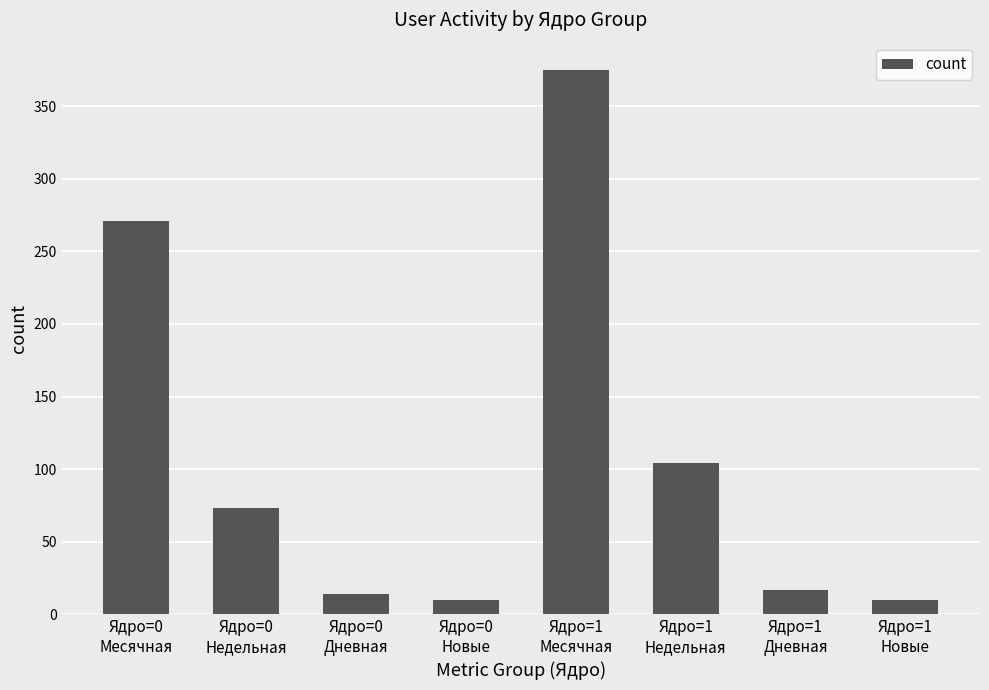

What is the smallest value displayed?

10